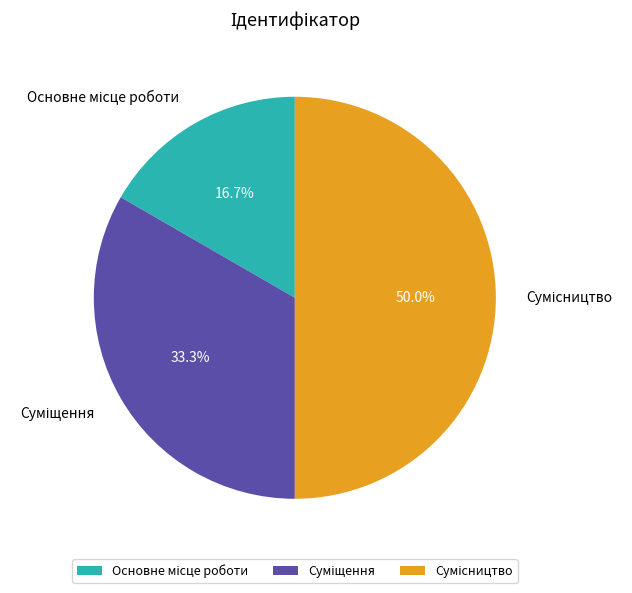

Is the sum of Суміщення and Сумісництво greater than half?

Yes